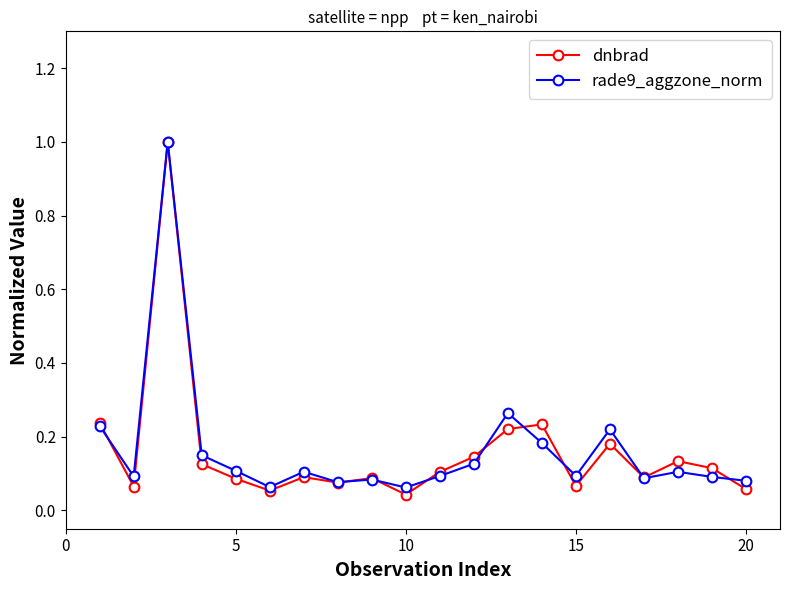

What are all the series names shown in the legend?

dnbrad, rade9_aggzone_norm